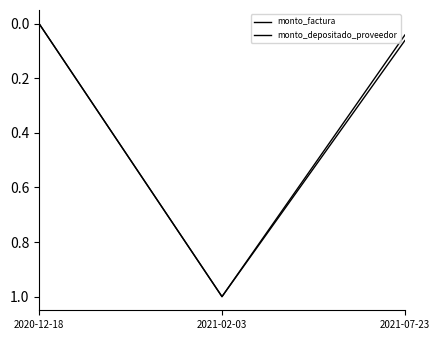

True or false: monto_depositado_proveedor has a value of 0.1 at 2021-07-23.

True